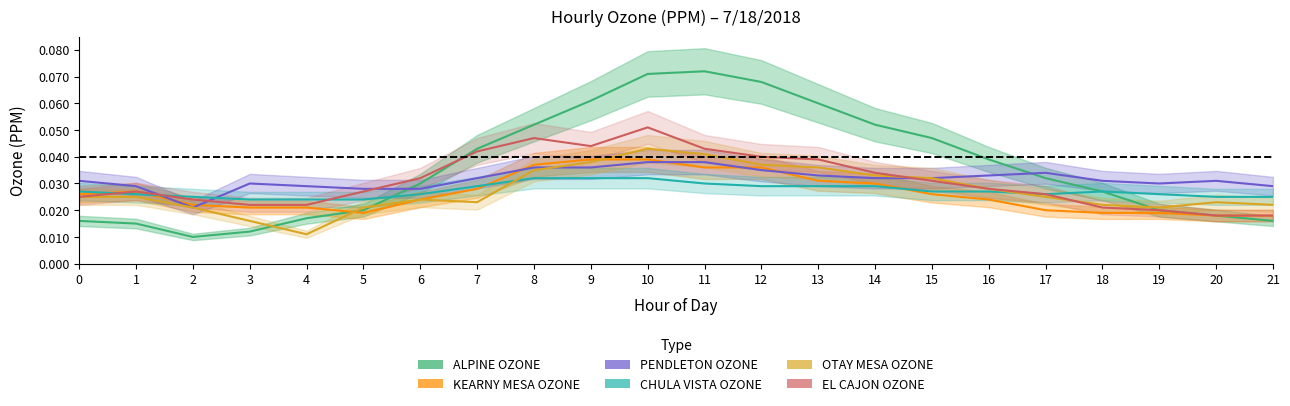

Where is ALPINE_OZONE nearest to the value 0?

2